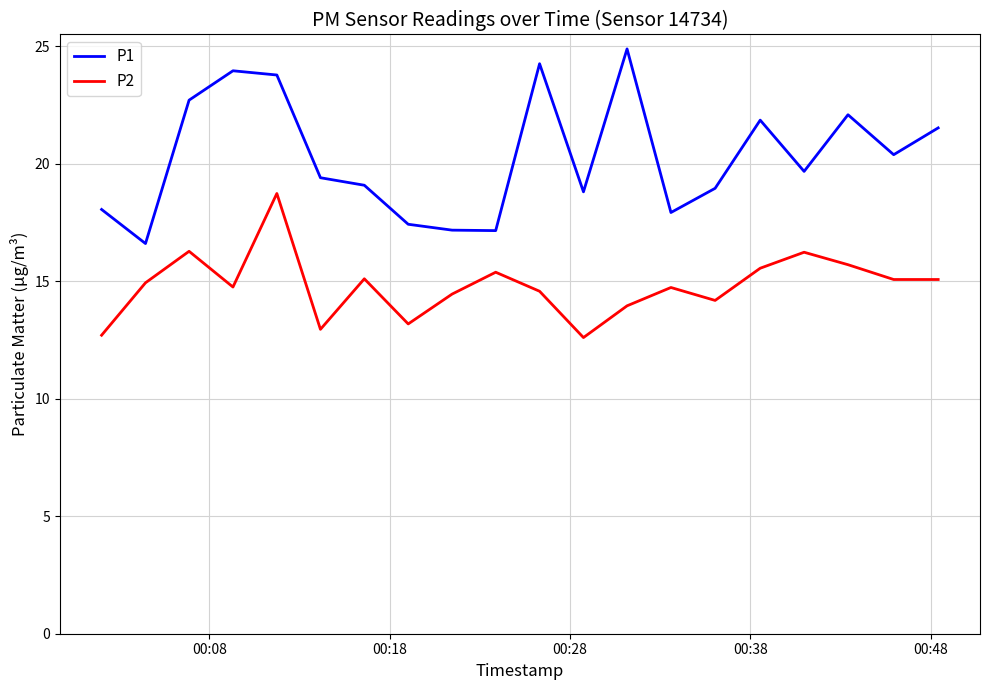

What is the difference between the maximum and minimum values in the P2 series?

6.1